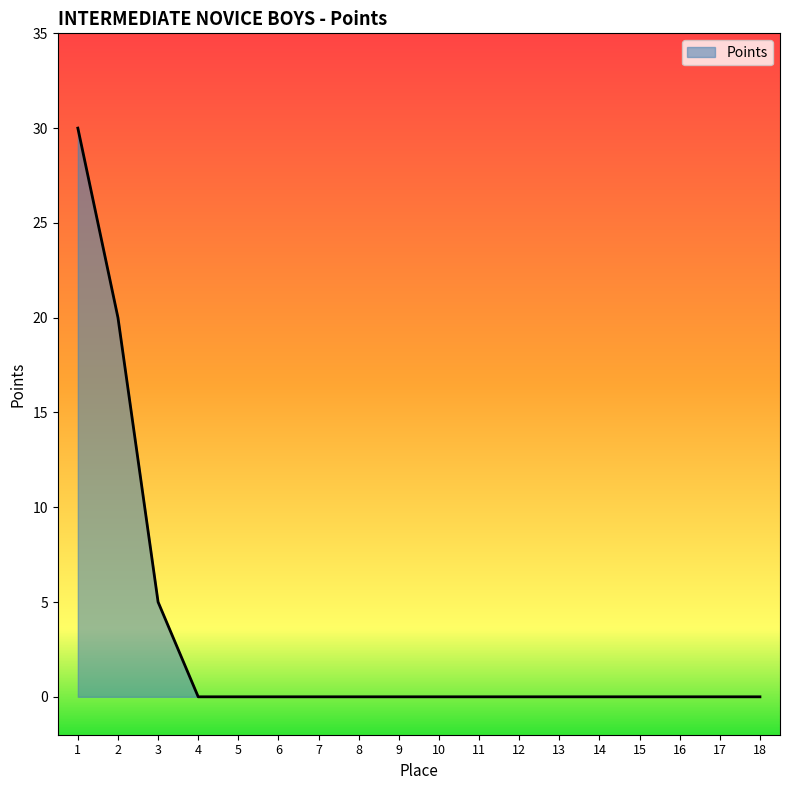

Which has a higher value, 12 or 3?

3